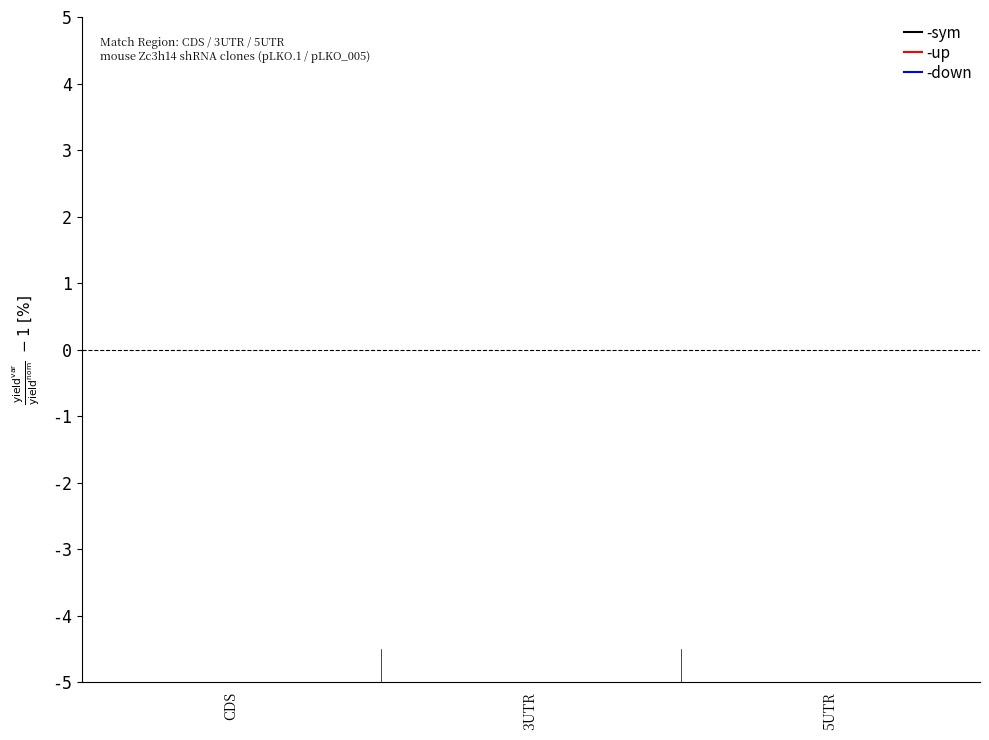

Does the chart contain stacked bars?

No